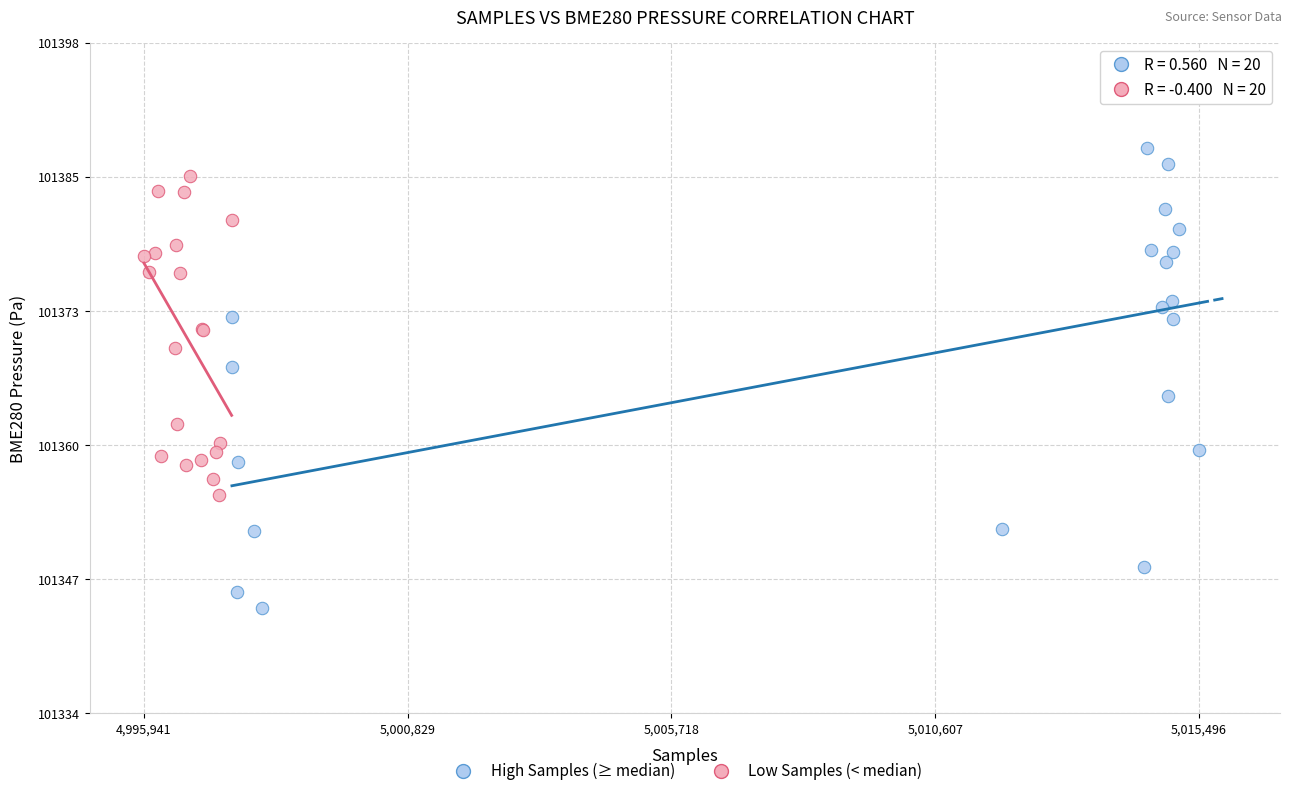

What are all the series names shown in the legend?

High Samples (≥ median), Low Samples (< median)